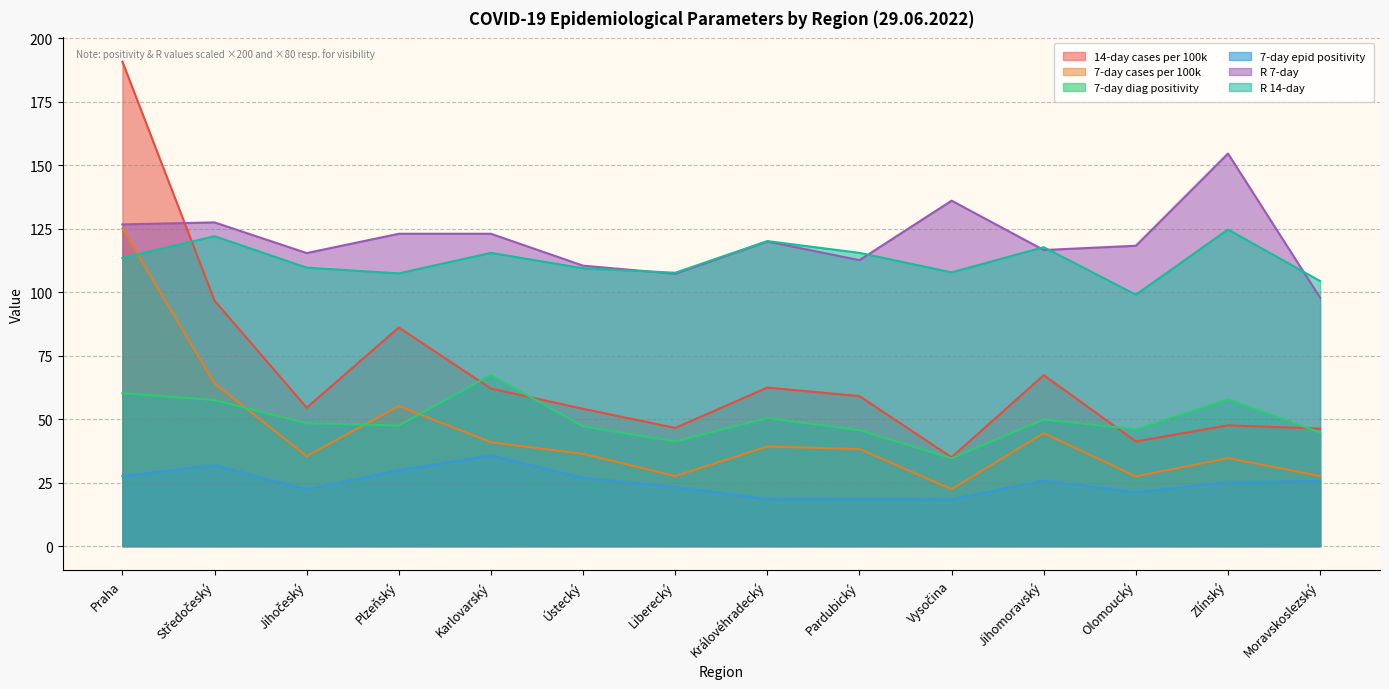

What position from the right is Pardubický?

6